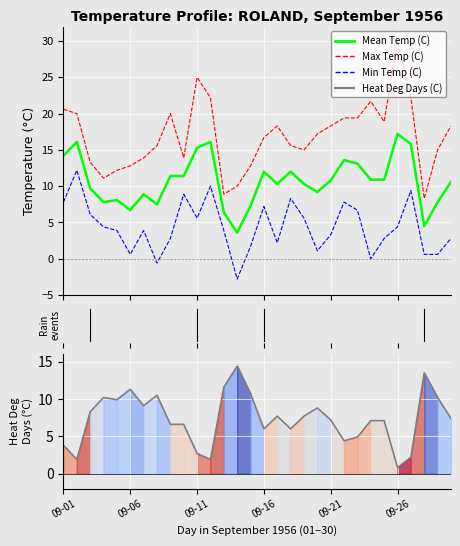

Reading left to right, list all the values displayed in this chart.

Mean Temp (C): 14.2	16.1	9.7	7.8	8.1	6.7	8.9	7.5	11.4	11.4	15.3	16.1	6.4	3.6	7.3	12.0	10.3	12.0	10.3	9.2	10.8	13.6	13.1	10.9	10.9	17.2	15.8	4.5	7.8	10.6
Max Temp (C): 20.6	20.0	13.3	11.1	12.2	12.8	13.9	15.6	20.0	13.9	25.0	22.2	8.9	10.0	12.8	16.7	18.3	15.6	15.0	17.2	18.3	19.4	19.4	21.7	18.9	30.0	22.2	8.3	15.0	18.3
Min Temp (C): 7.8	12.2	6.1	4.4	3.9	0.6	3.9	-0.6	2.8	8.9	5.6	10.0	3.9	-2.8	1.7	7.2	2.2	8.3	5.6	1.1	3.3	7.8	6.7	0.0	2.8	4.4	9.4	0.6	0.6	2.8
Heat Deg Days (C): 3.8	1.9	8.3	10.2	9.9	11.3	9.1	10.5	6.6	6.6	2.7	1.9	11.6	14.4	10.7	6.0	7.7	6.0	7.7	8.8	7.2	4.4	4.9	7.1	7.1	0.8	2.2	13.5	10.2	7.4